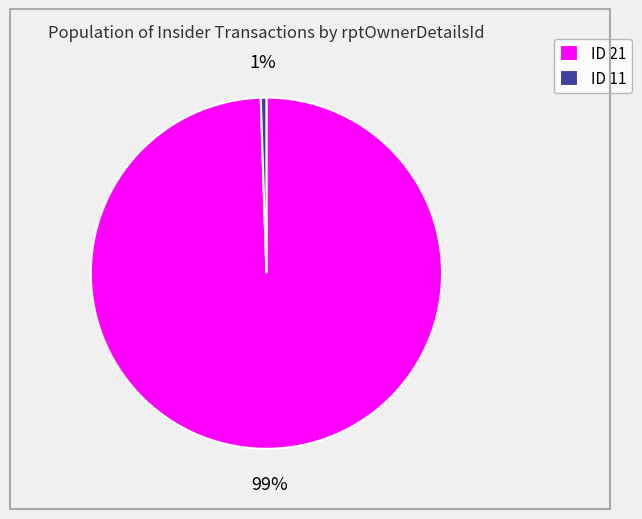

To the nearest percent, what portion does ID 11 represent?

1%